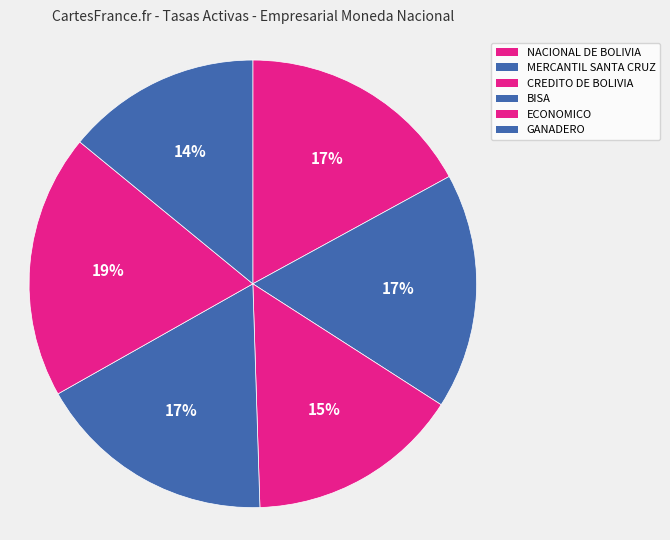

Which has a higher value, CREDITO DE BOLIVIA or MERCANTIL SANTA CRUZ?

MERCANTIL SANTA CRUZ